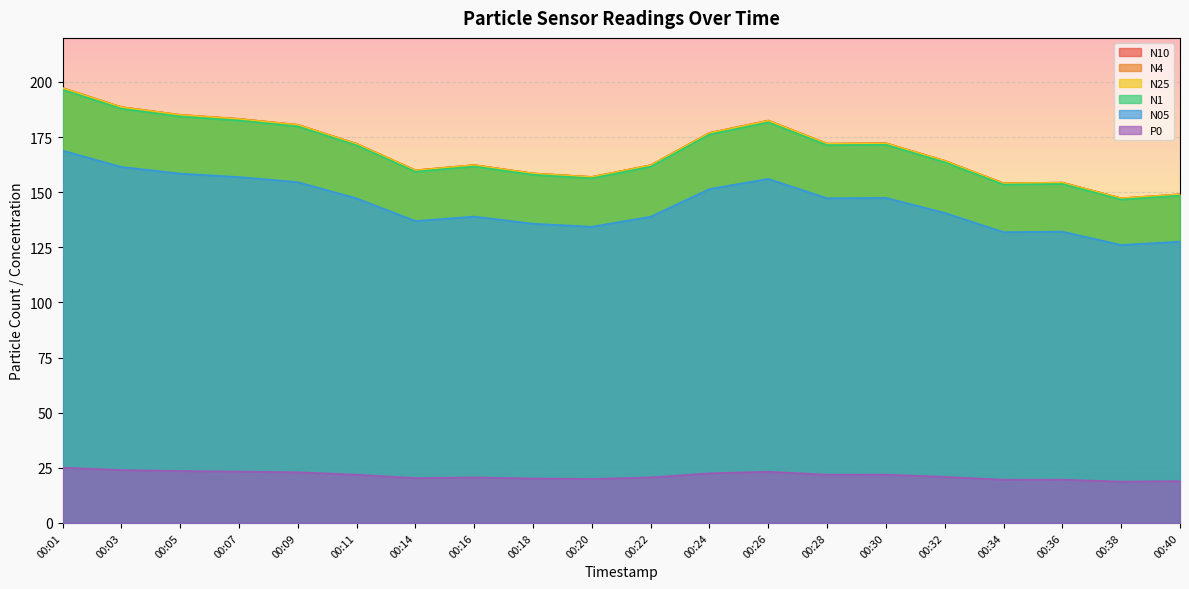

Which category has the lowest value across all series?

00:38